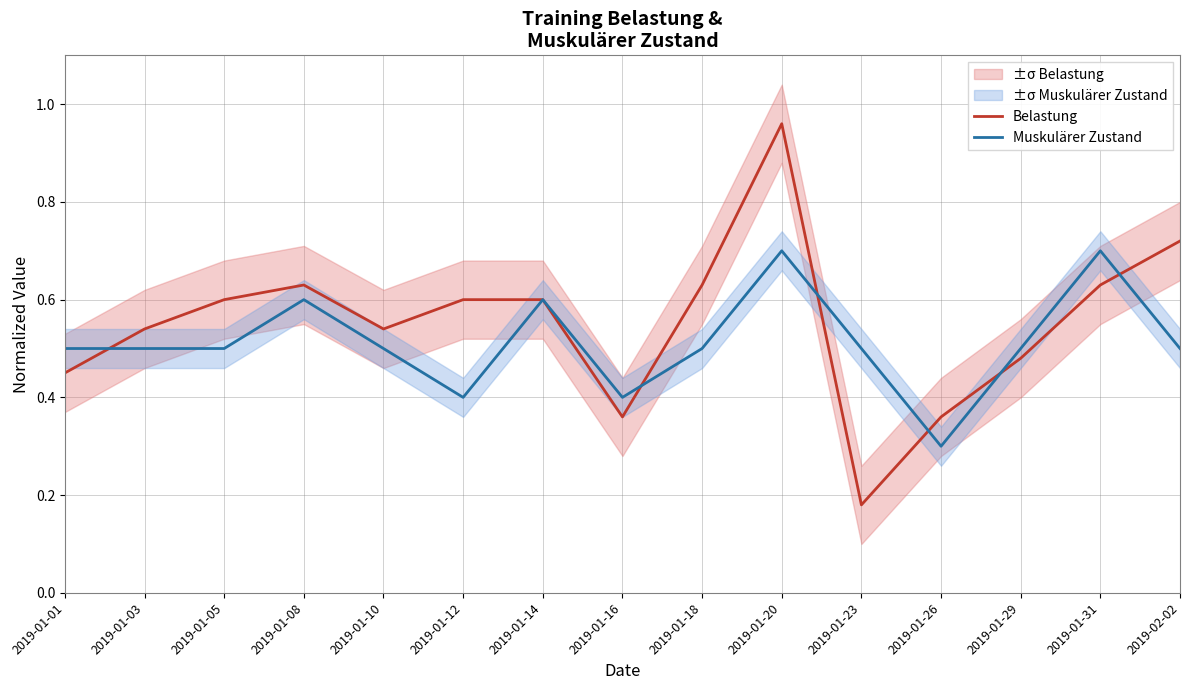

Reading left to right, what are all the values shown in this chart?

Belastung: 0.5	0.5	0.6	0.6	0.5	0.6	0.6	0.4	0.6	1.0	0.2	0.4	0.5	0.6	0.7
Muskulärer Zustand: 0.5	0.5	0.5	0.6	0.5	0.4	0.6	0.4	0.5	0.7	0.5	0.3	0.5	0.7	0.5